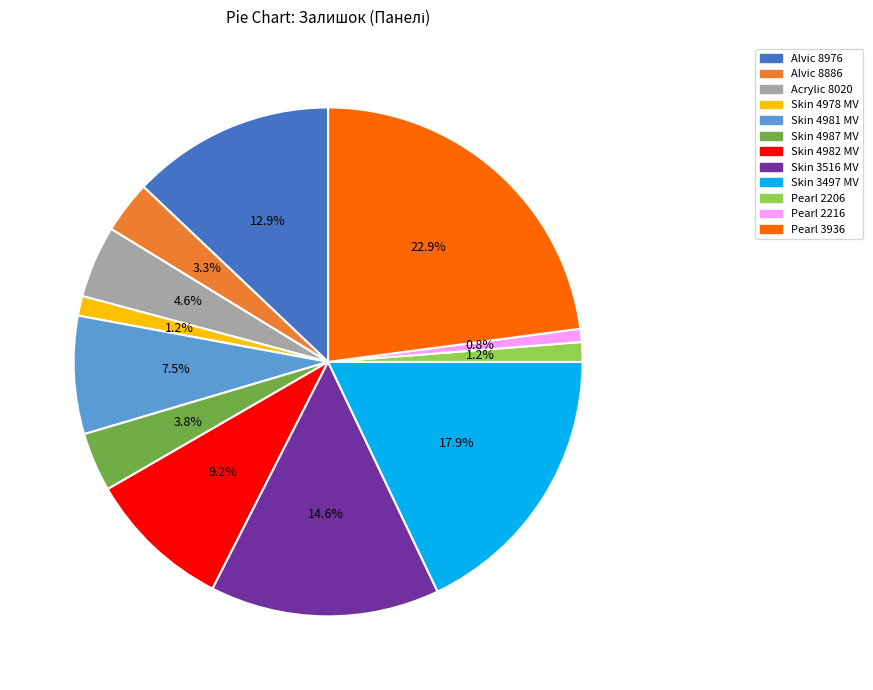

Between Pearl 2206 and Acrylic 8020, which is larger?

Acrylic 8020